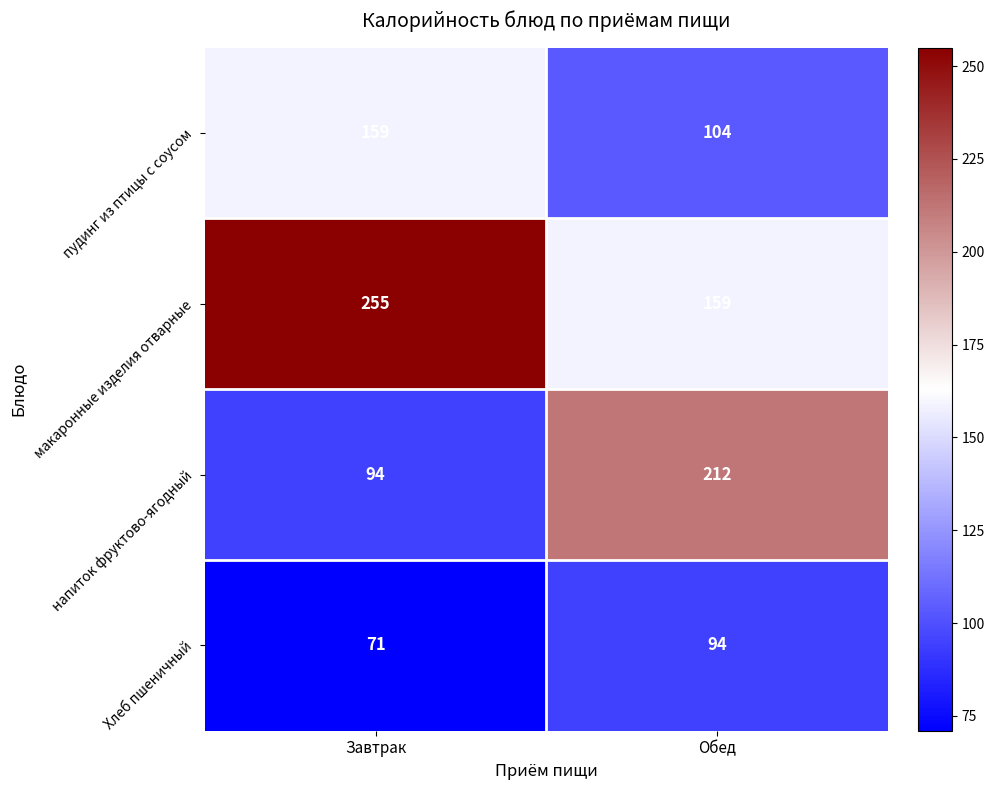

True or false: макаронные изделия отварные has a value of 255 at Завтрак.

True